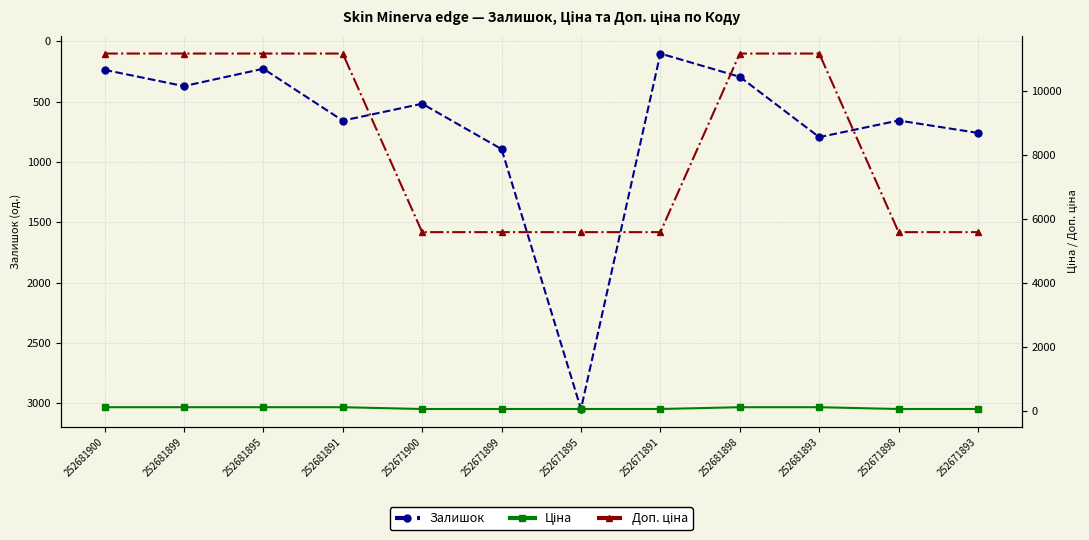

What is the label of the 1st point from the right?

252671893